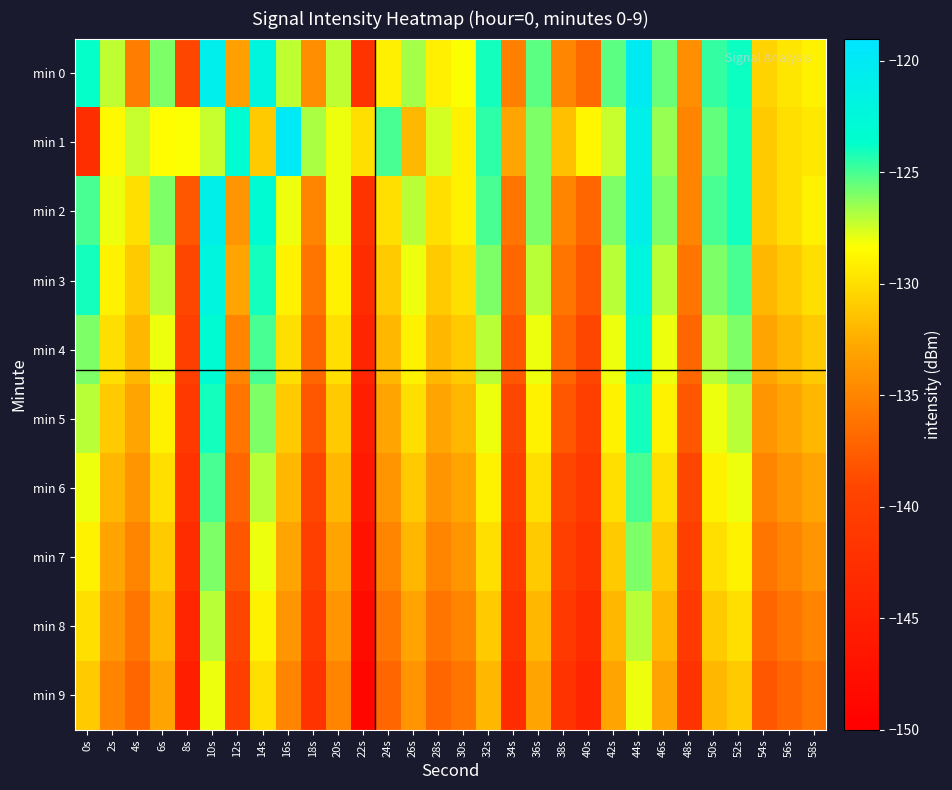

What is the difference between the highest and lowest values at 8s?

16.7